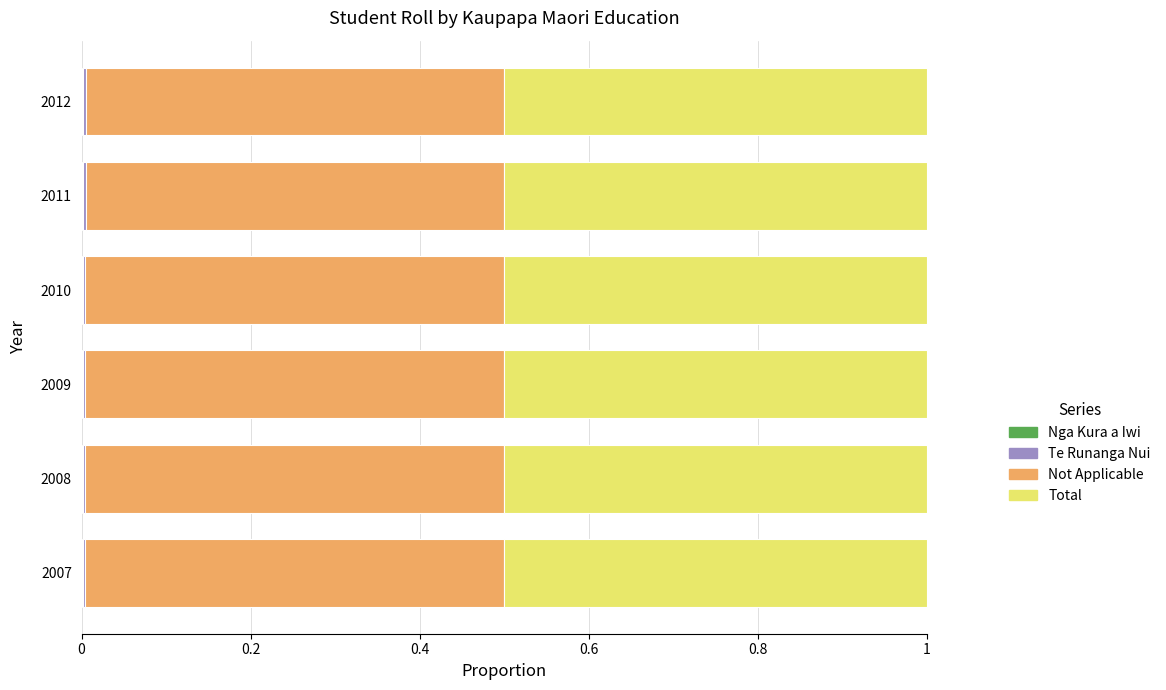

At how many categories does at least one series exceed 0?

6